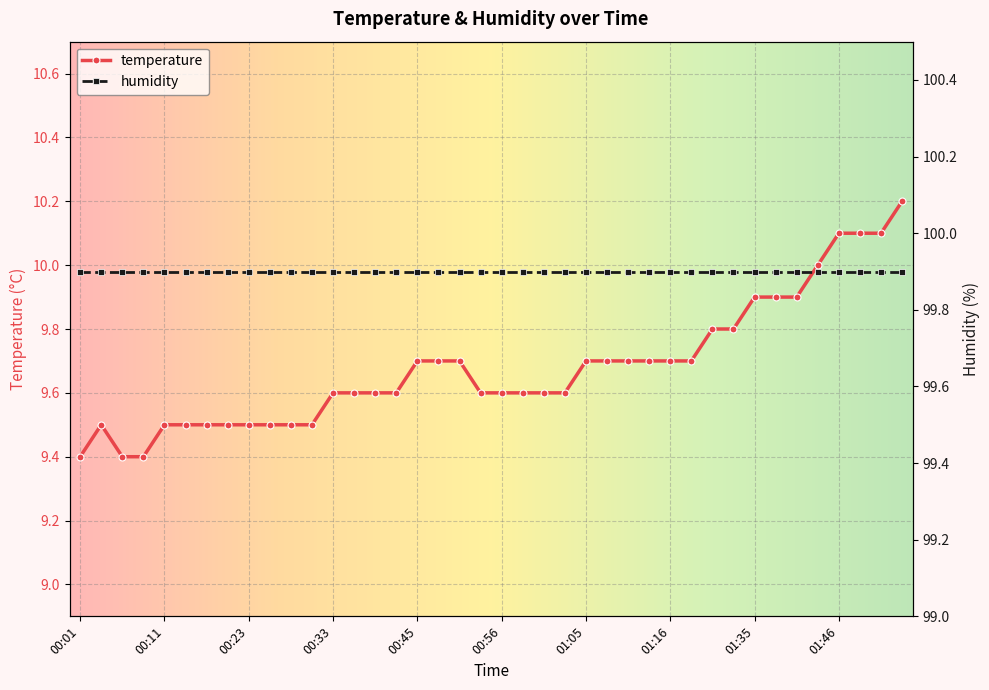

What is the sum of all values?

387.2